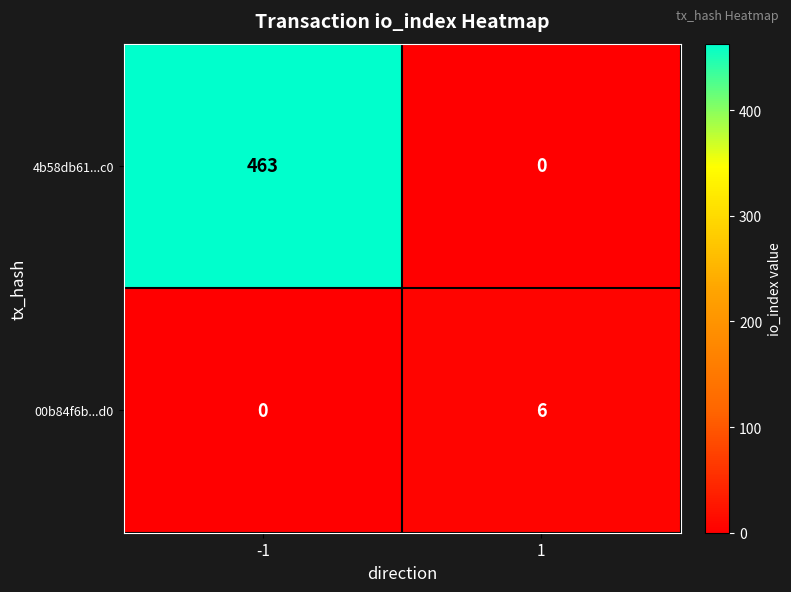

What is the sum of all 4b58db61...c0 values?

463